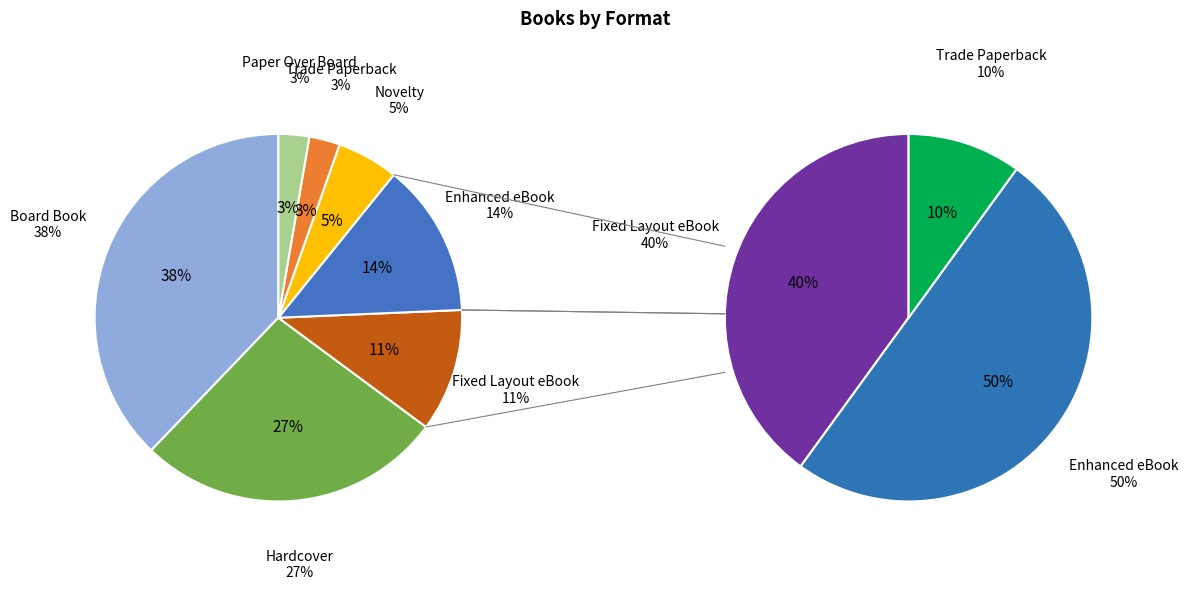

What portion of the pie excludes Novelty?

94.6%